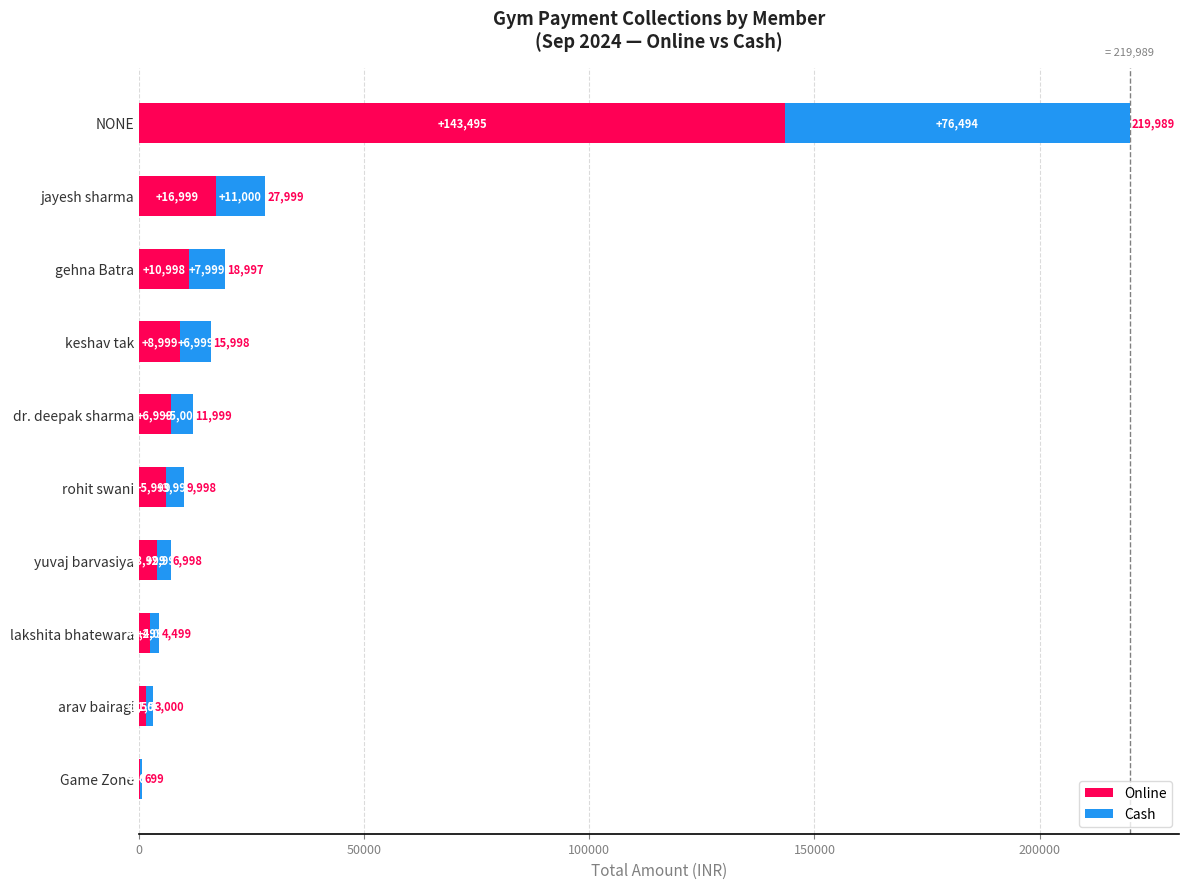

What is the sum of all Online values?

201687